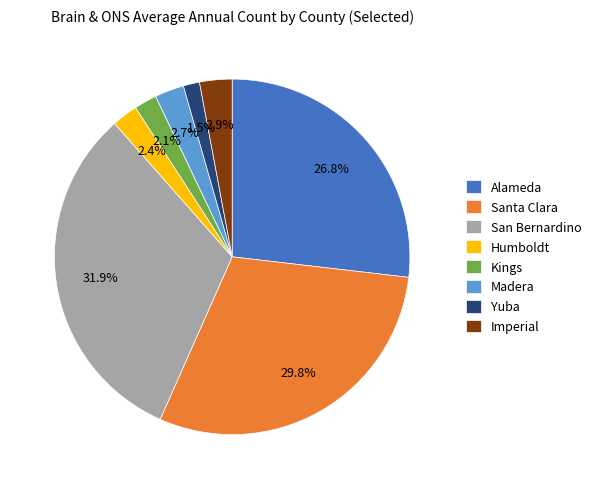

Which slice is the smallest?

Yuba